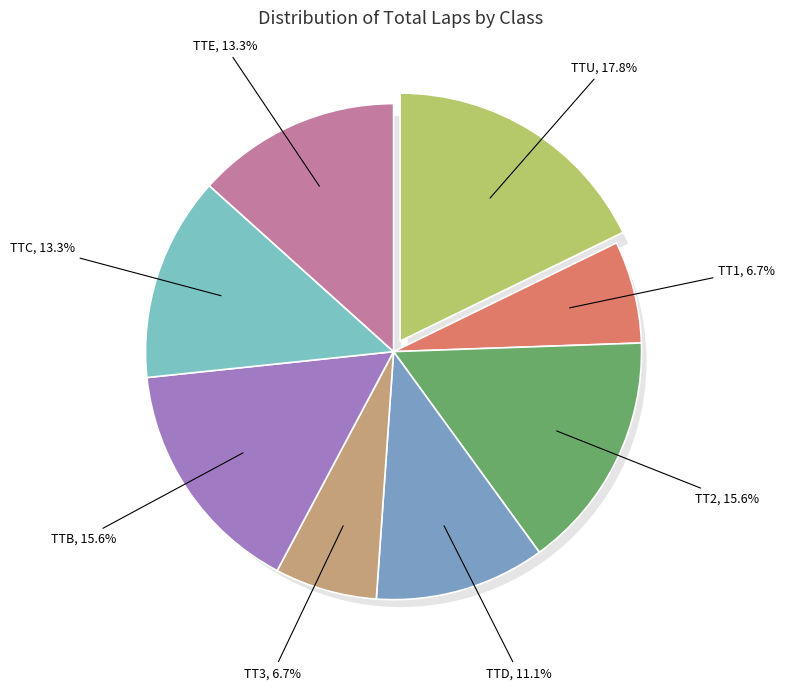

How many segments does this pie chart have?

8